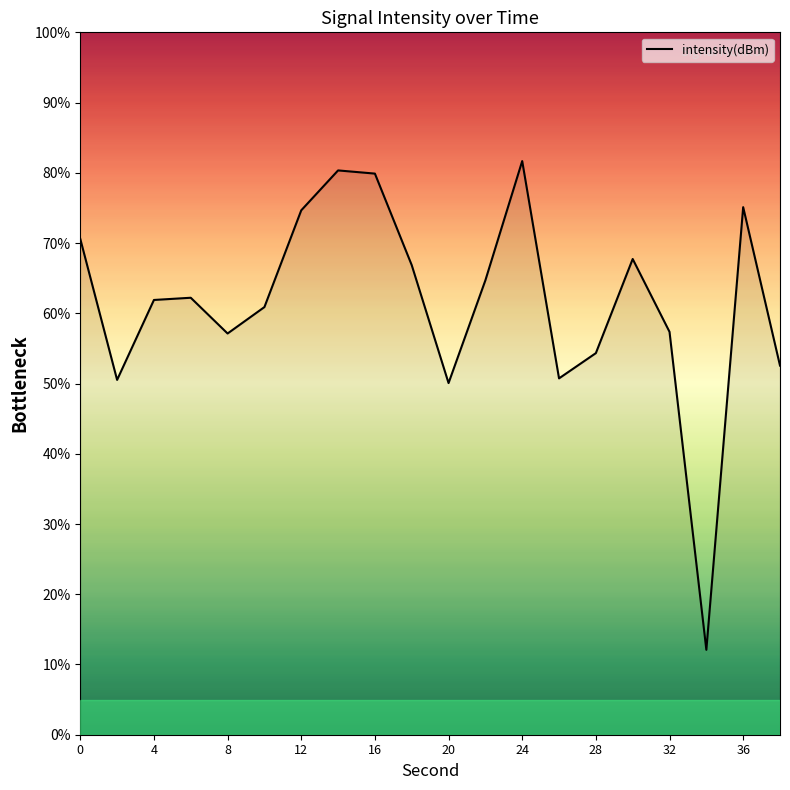

What is the minimum value shown in the chart?

12.1